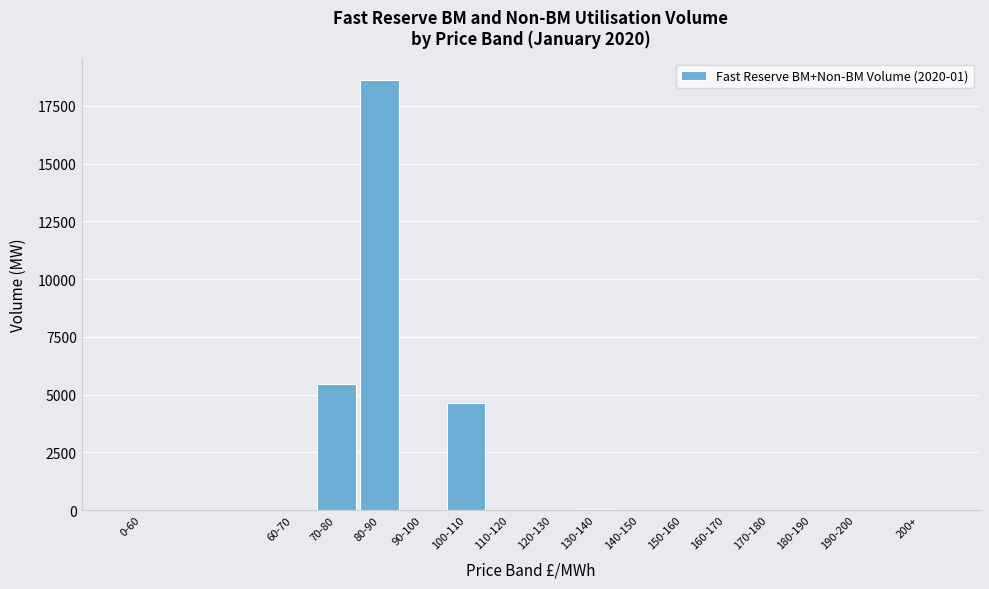

What is the maximum value shown in the chart?

18627.6